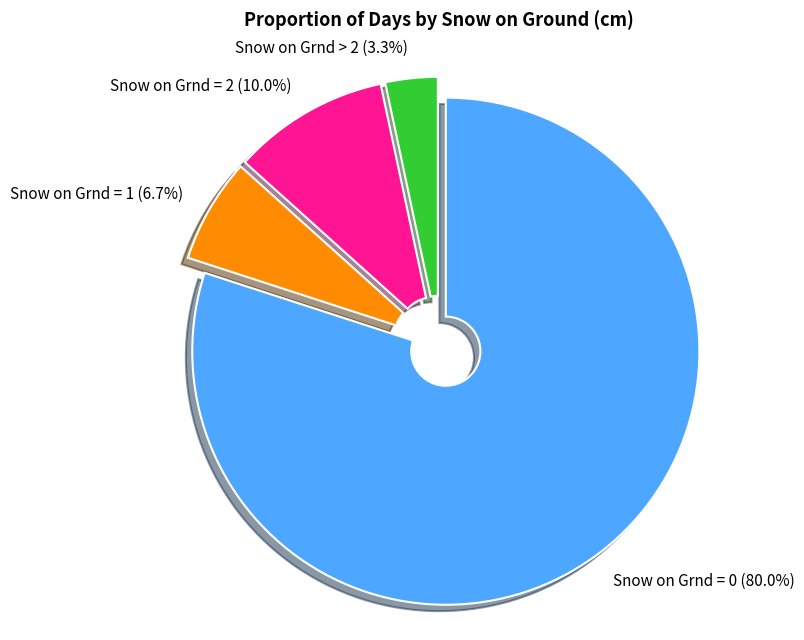

What percentage is the Snow on Grnd = 1 slice, to the nearest percent?

7%